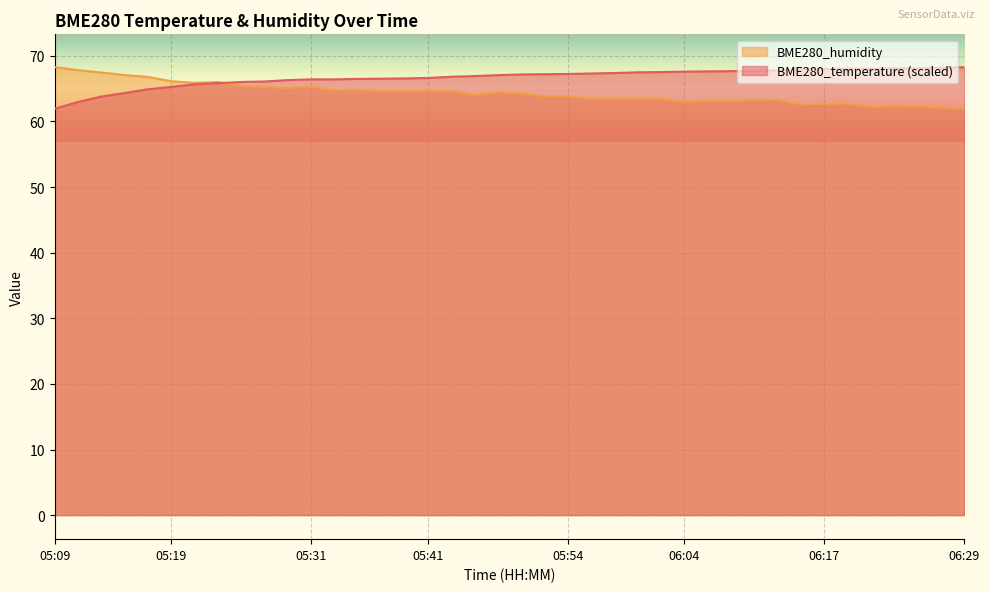

What is the approximate value of BME280_humidity at 05:25?

65.4